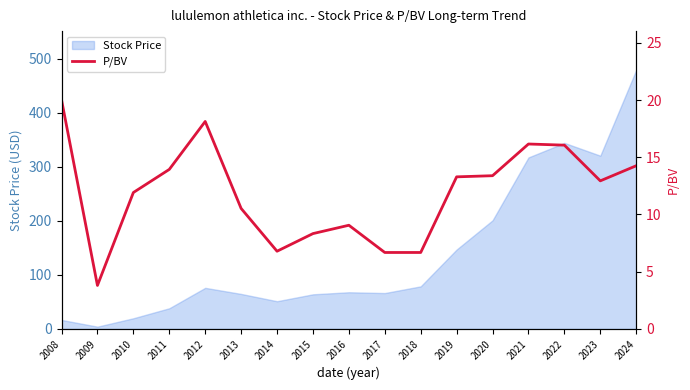

Which category has the lowest value in the Stock Price series?

2009